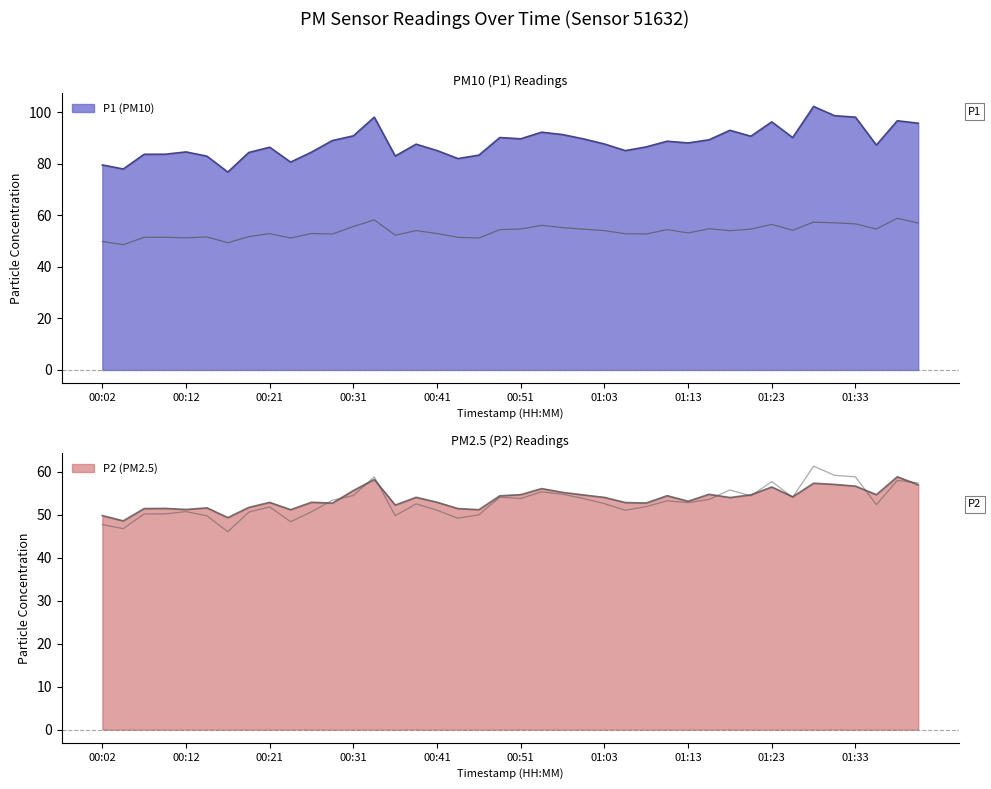

What is the value of the P2 point at the 10th from the left?

51.2